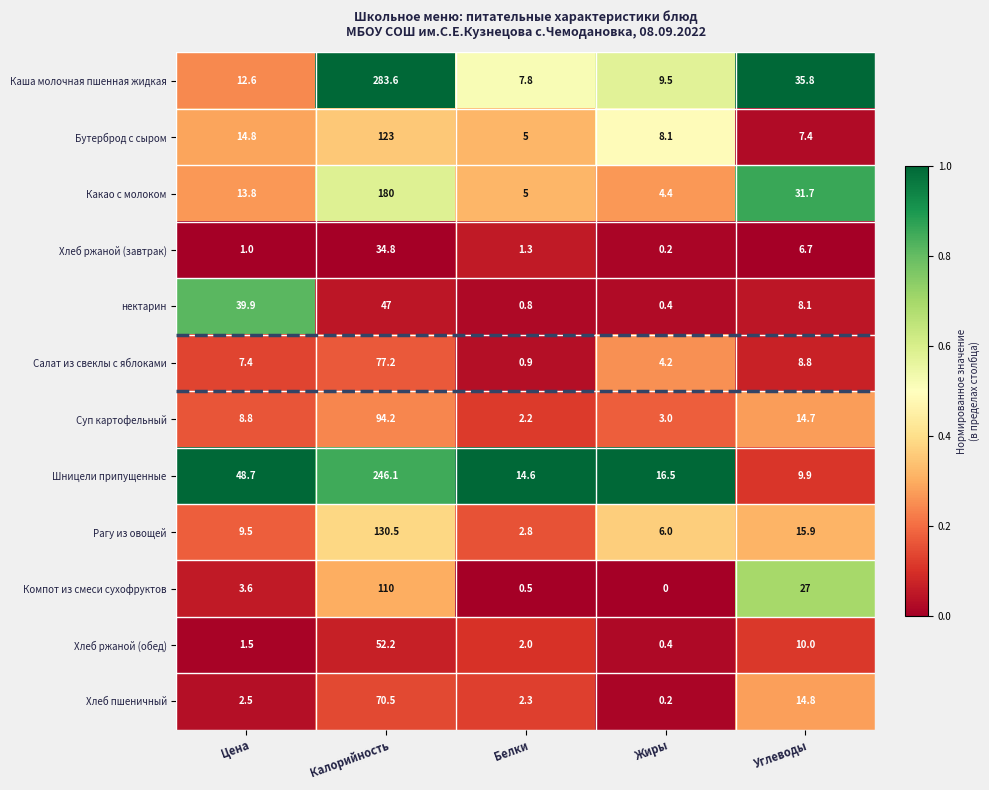

How many distinct data groups are displayed?

12